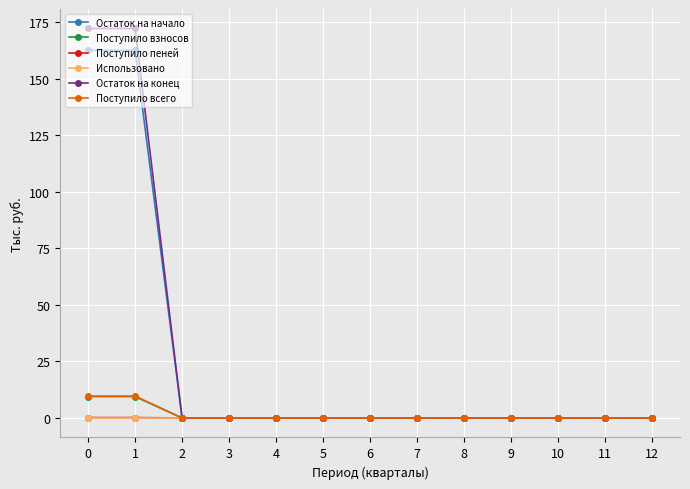

What is the maximum value for Поступило всего?

9.7